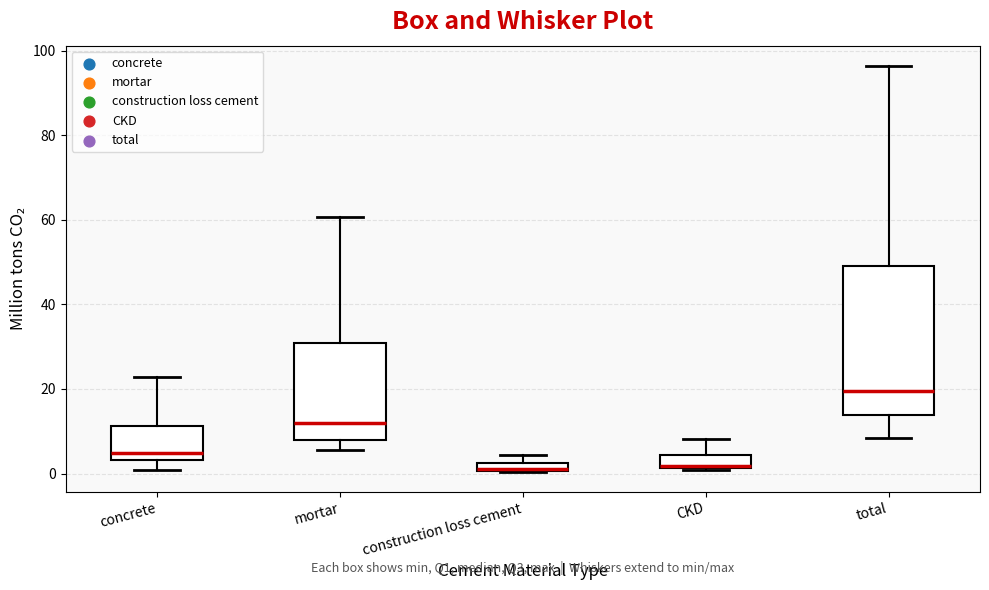

Where does the upper whisker of the box for mortar end on the y-axis? The values are not printed on the chart, so give them approximately, as read against the axis.

60